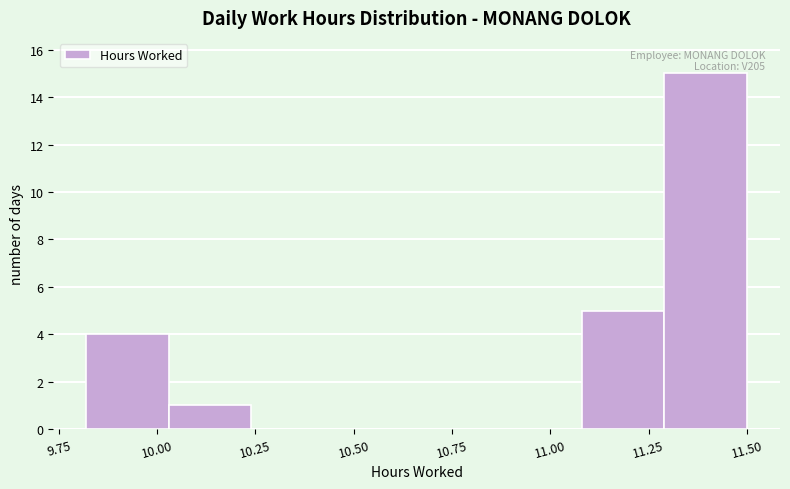

Over which range of the x-axis is the bar tallest?

11.29 to 11.50